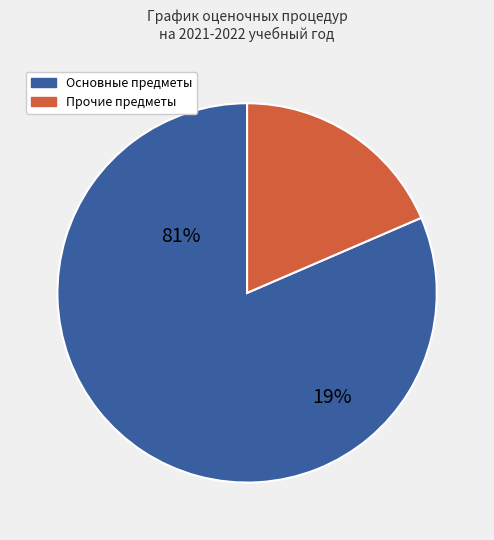

Is it true that Русский язык is 69% of the pie?

False